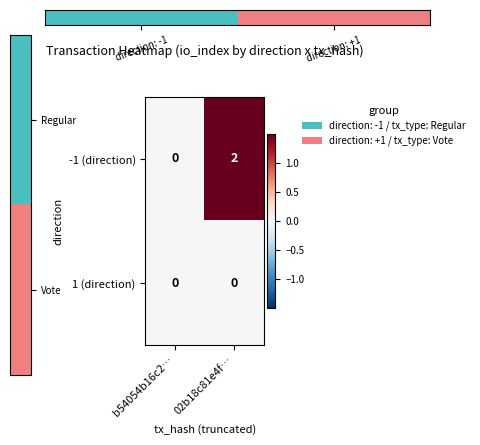

Rank the series by their average value, from lowest to highest.

1 (direction), -1 (direction)